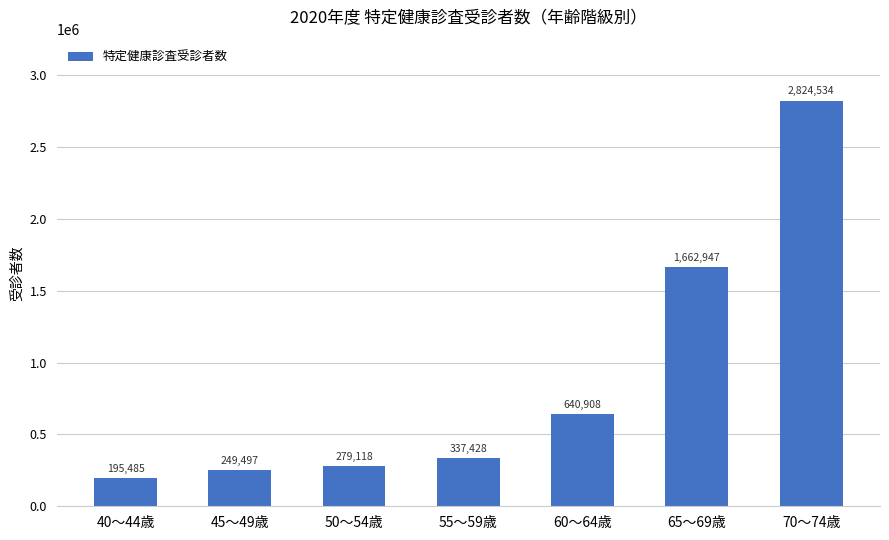

List the labels in order of value, largest first.

70～74歳, 65～69歳, 60～64歳, 55～59歳, 50～54歳, 45～49歳, 40～44歳